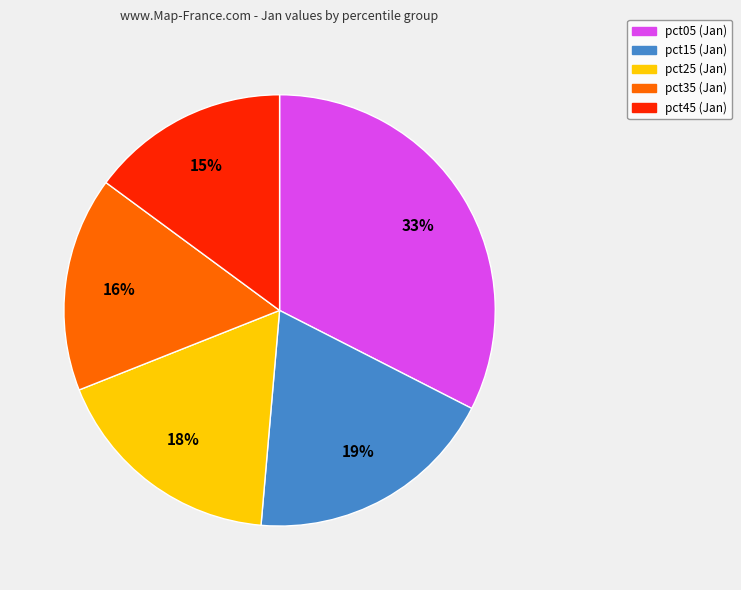

Count the number of slices in the pie.

5